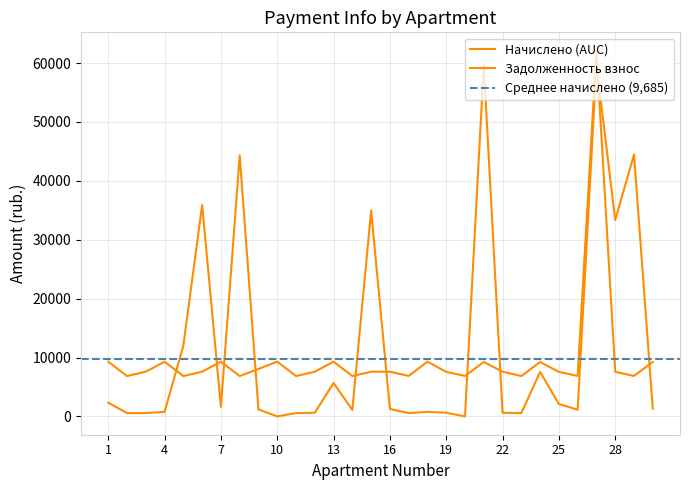

Which series has the largest total across all categories?

задолженность (взнос)